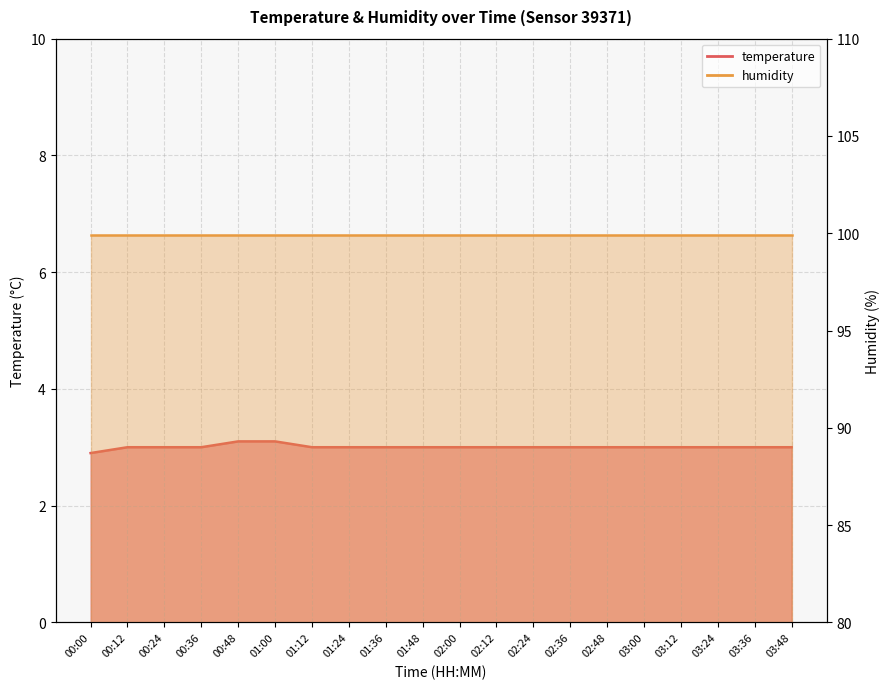

List the labels in order of value, smallest first.

00:00, 00:12, 00:24, 00:36, 01:12, 01:24, 01:36, 01:48, 02:00, 02:12, 02:24, 02:36, 02:48, 03:00, 03:12, 03:24, 03:36, 03:48, 00:48, 01:00